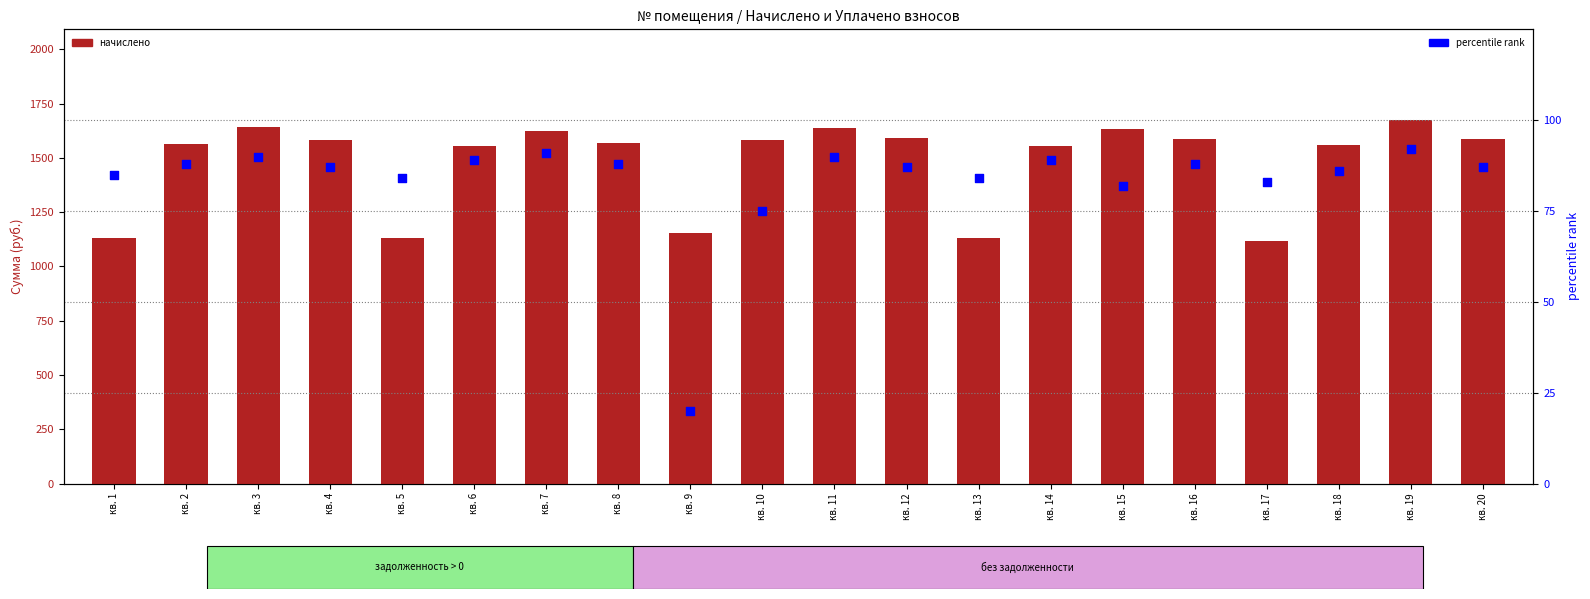

Which series contains the lowest Y value?

percentile rank